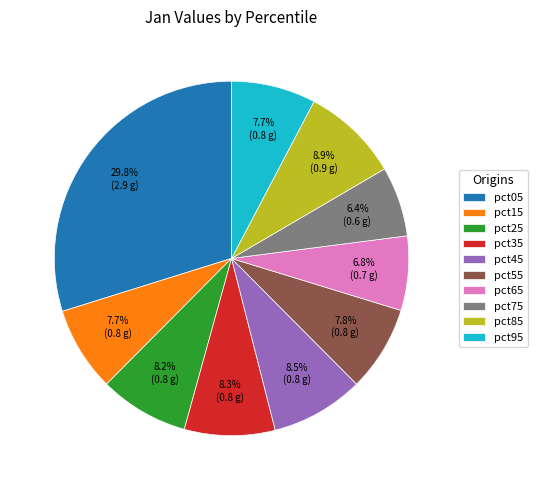

What percentage is the pct85 slice, to the nearest percent?

9%